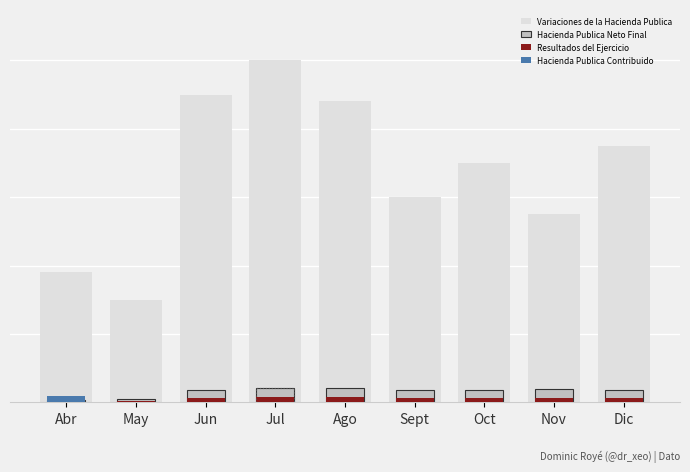

At which label is Resultados del Ejercicio closest to 258179?

Sept